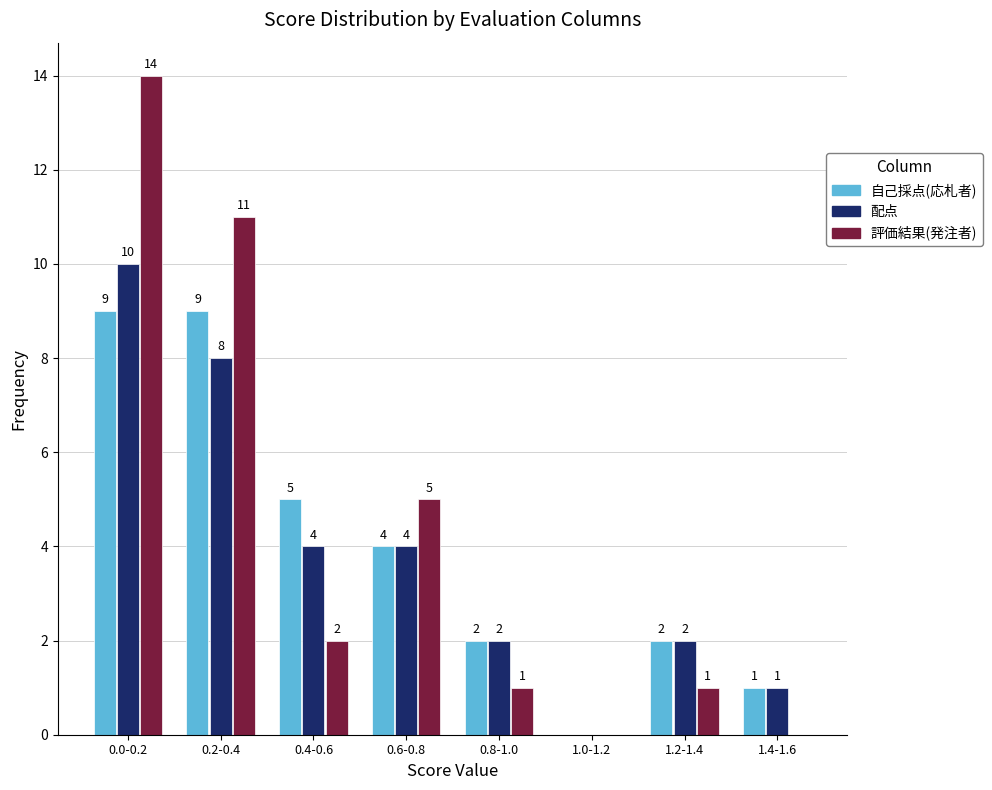

Reading left to right, extract all data points from this chart.

自己採点(応札者): 0.0-0.2=9	0.2-0.4=9	0.4-0.6=5	0.6-0.8=4	0.8-1.0=2	1.0-1.2=0	1.2-1.4=2	1.4-1.6=1
配点: 0.0-0.2=10	0.2-0.4=8	0.4-0.6=4	0.6-0.8=4	0.8-1.0=2	1.0-1.2=0	1.2-1.4=2	1.4-1.6=1
評価結果(発注者): 0.0-0.2=14	0.2-0.4=11	0.4-0.6=2	0.6-0.8=5	0.8-1.0=1	1.0-1.2=0	1.2-1.4=1	1.4-1.6=0